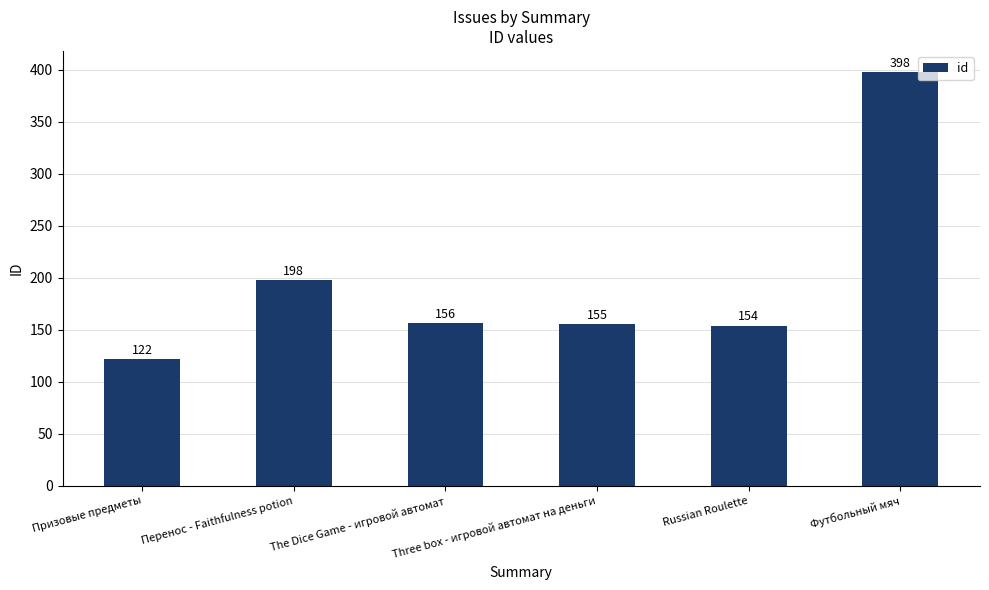

What position from the right is Призовые предметы?

6